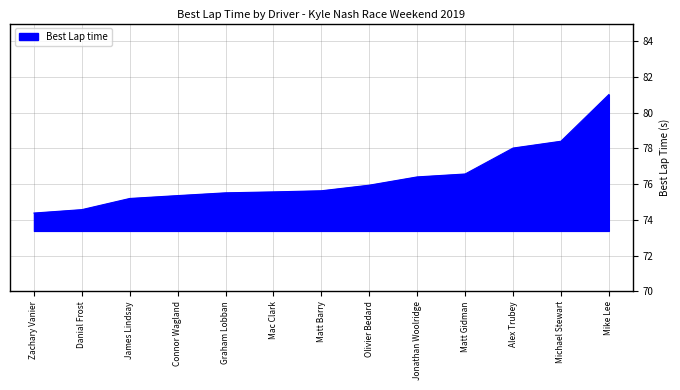

What position from the right is Mike Lee?

1